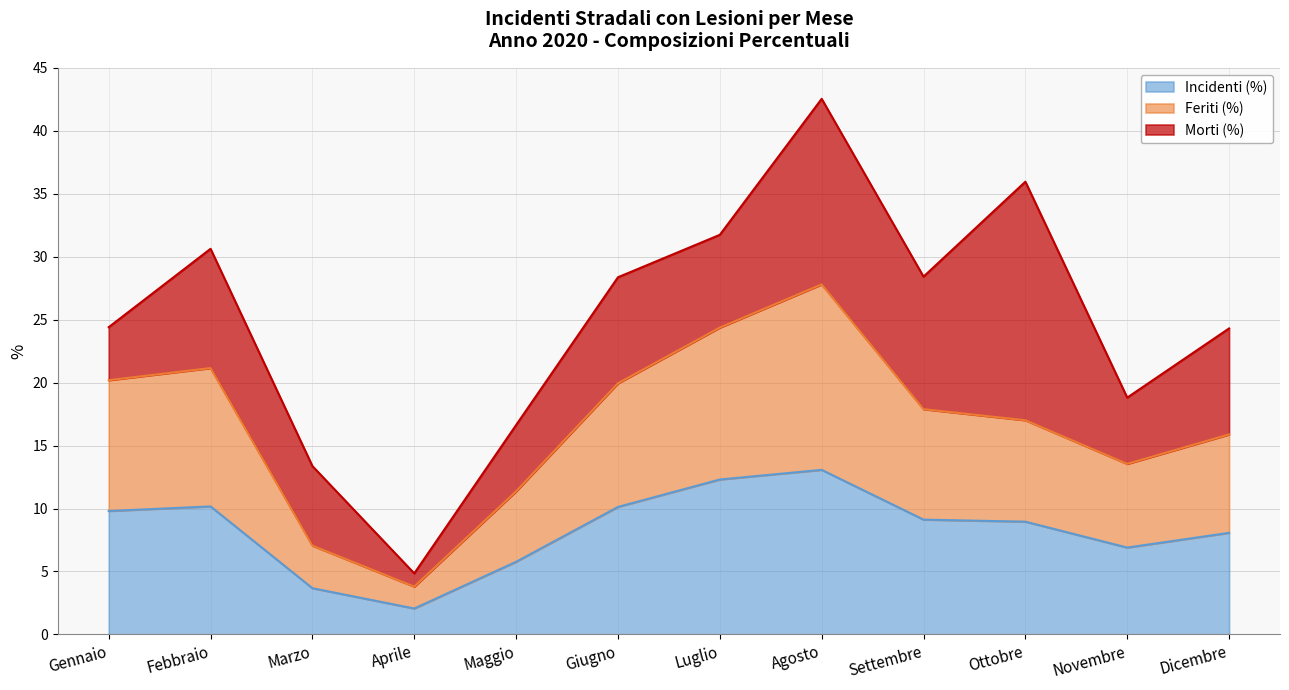

The value of Incidenti (%) at Dicembre is 8.1. True or false?

True